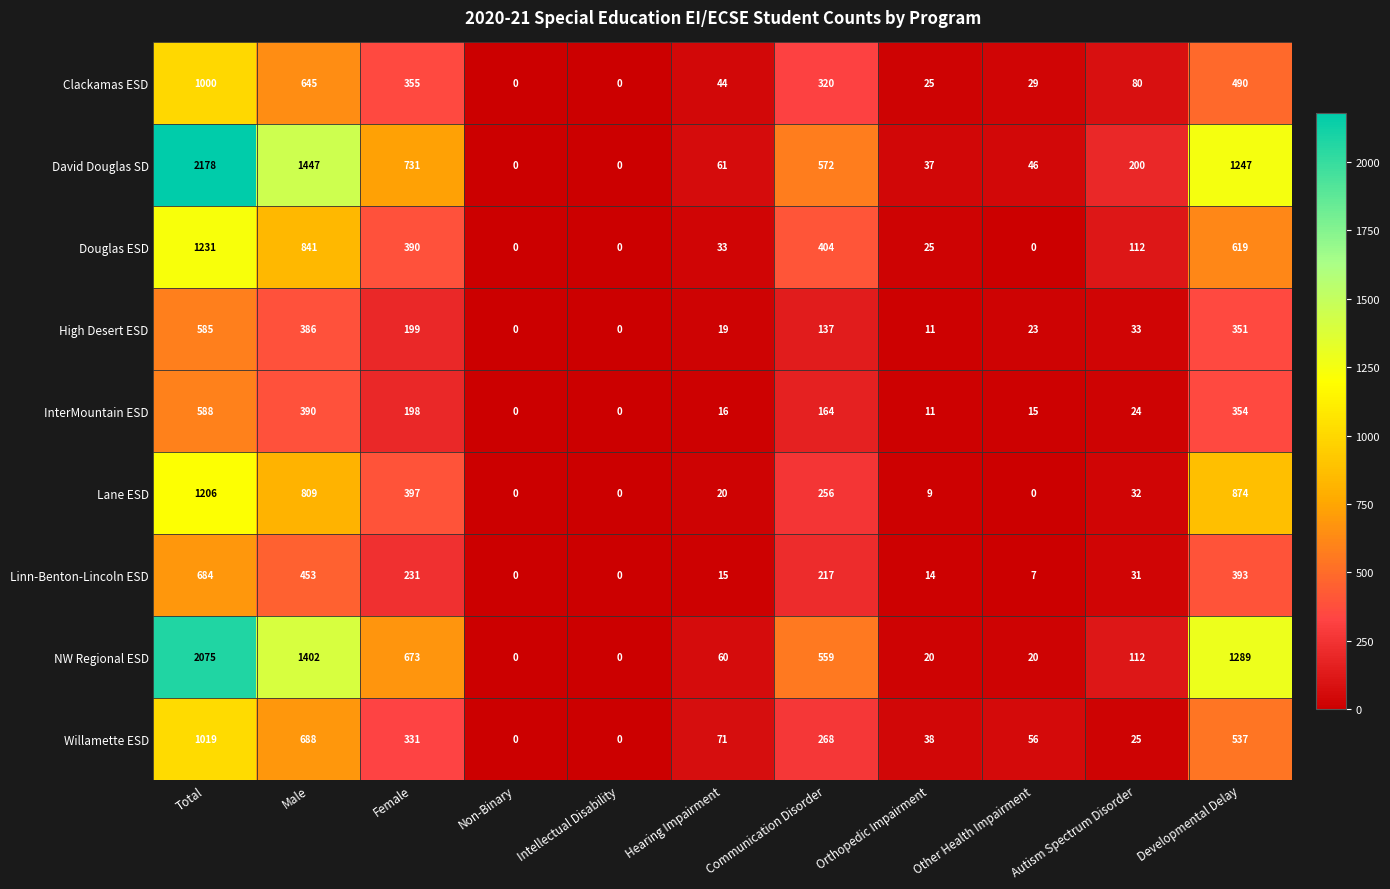

Which series has the largest range (max minus min)?

David Douglas SD